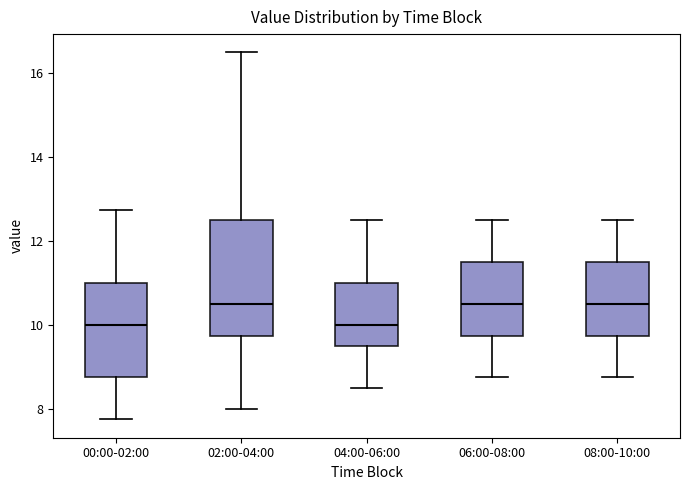

Reading left to right, read every box against the y-axis: the position of its median line, the range the box covers, and the ends of its whiskers. The values are not printed on the chart, so give them approximately, as read against the axis.

00:00-02:00: median 10.0, box 8.8 to 11.0, whiskers 7.8 to 12.8
02:00-04:00: median 10.6, box 9.8 to 12.6, whiskers 8.0 to 16.6
04:00-06:00: median 10.0, box 9.6 to 11.0, whiskers 8.6 to 12.6
06:00-08:00: median 10.6, box 9.8 to 11.6, whiskers 8.8 to 12.6
08:00-10:00: median 10.6, box 9.8 to 11.6, whiskers 8.8 to 12.6